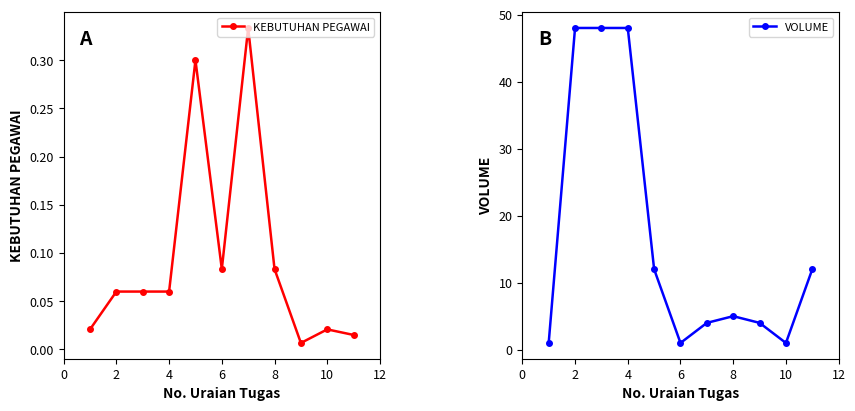

The value of VOLUME at 2 is 48. True or false?

True